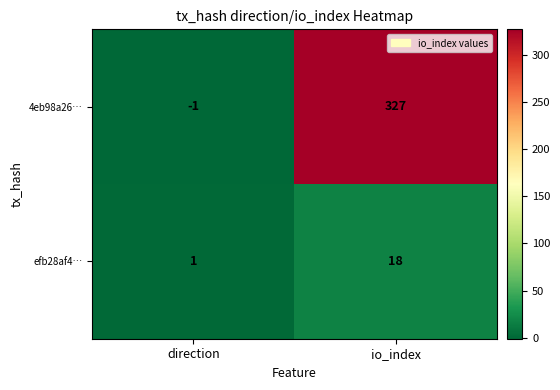

What value does the efb28af4… series have at io_index, to the nearest 10?

20